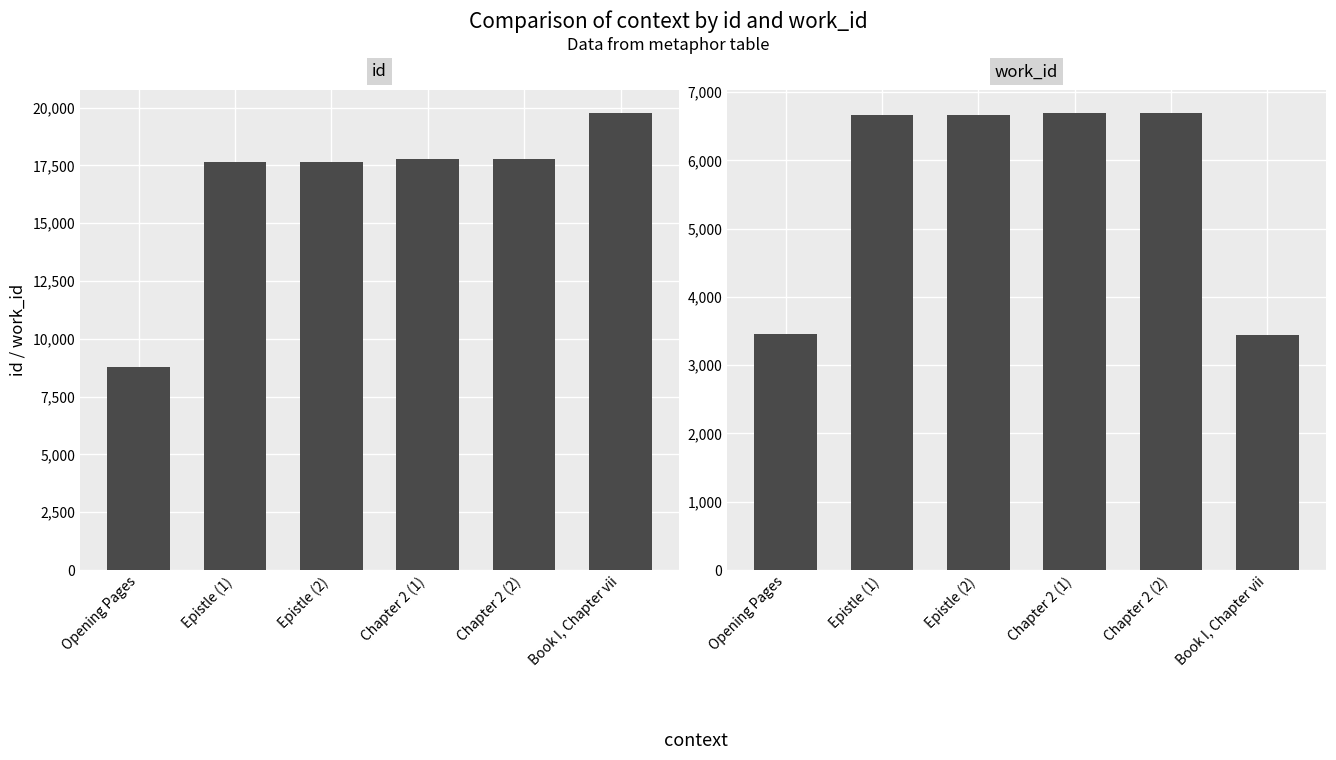

What is the maximum value shown in the chart?

19773